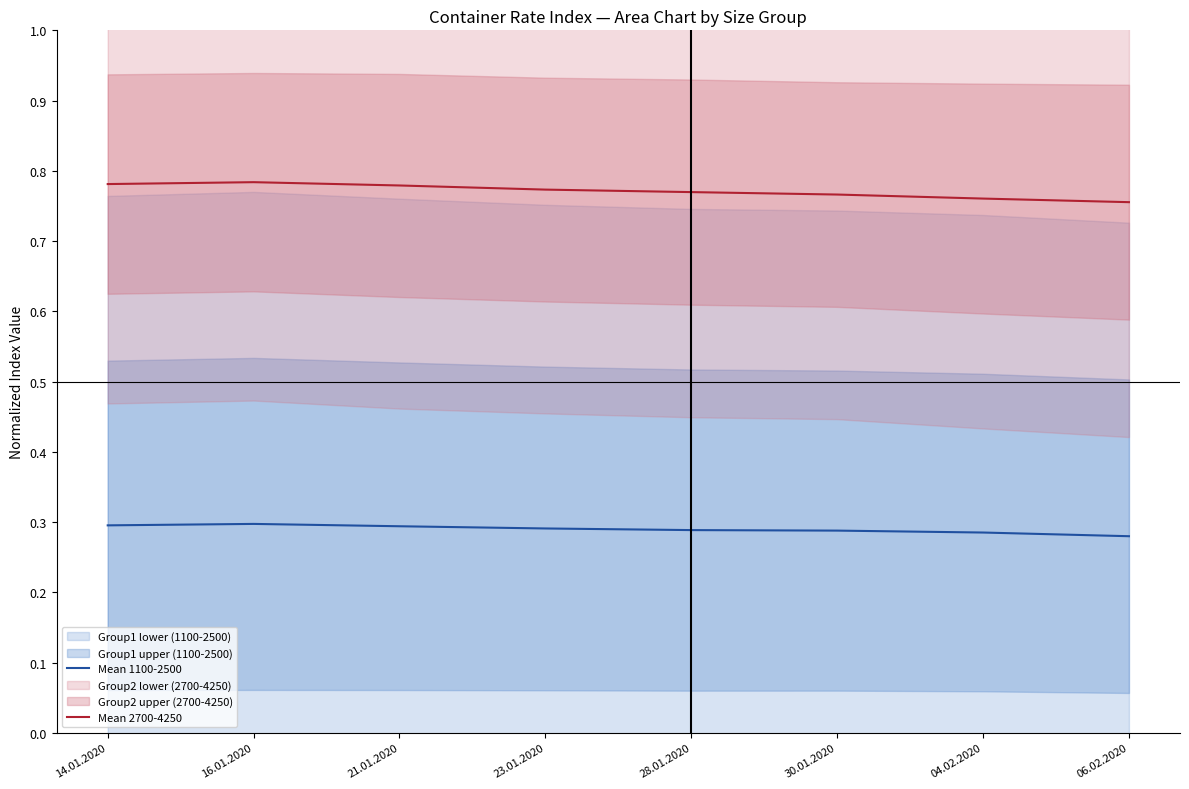

The value of Mean 1100-2500 at 06.02.2020 is 0.3. True or false?

True